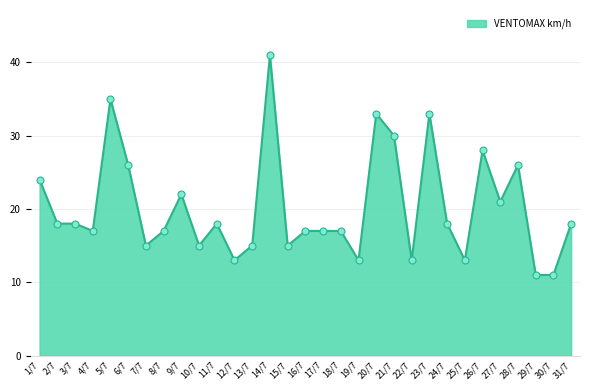

What is the change in value from 26/7 to 28/7?

-2